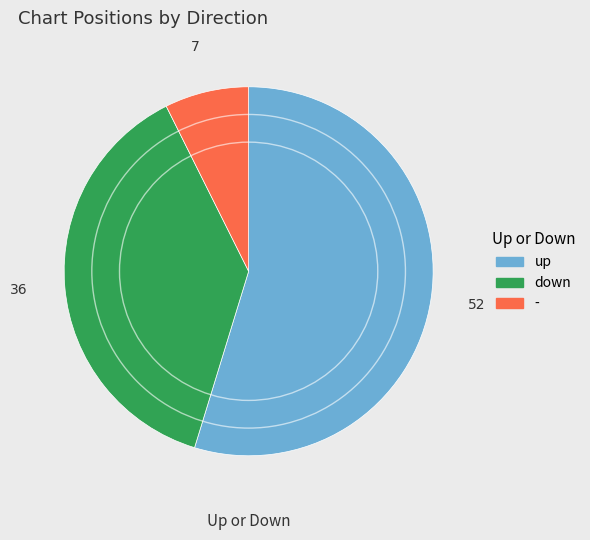

Which has a higher value, - or up?

up